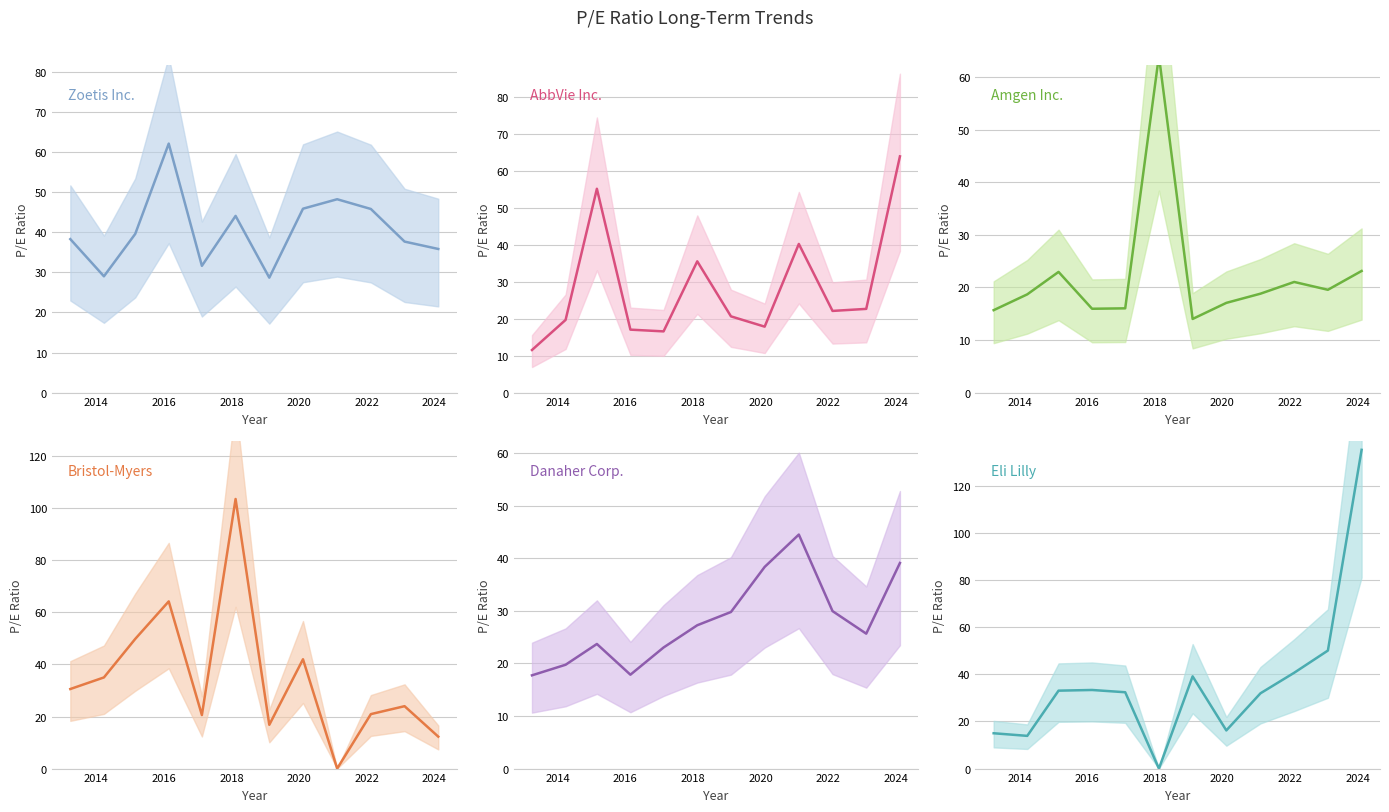

What is the difference between the maximum and minimum values in the Zoetis Inc. series?

33.5